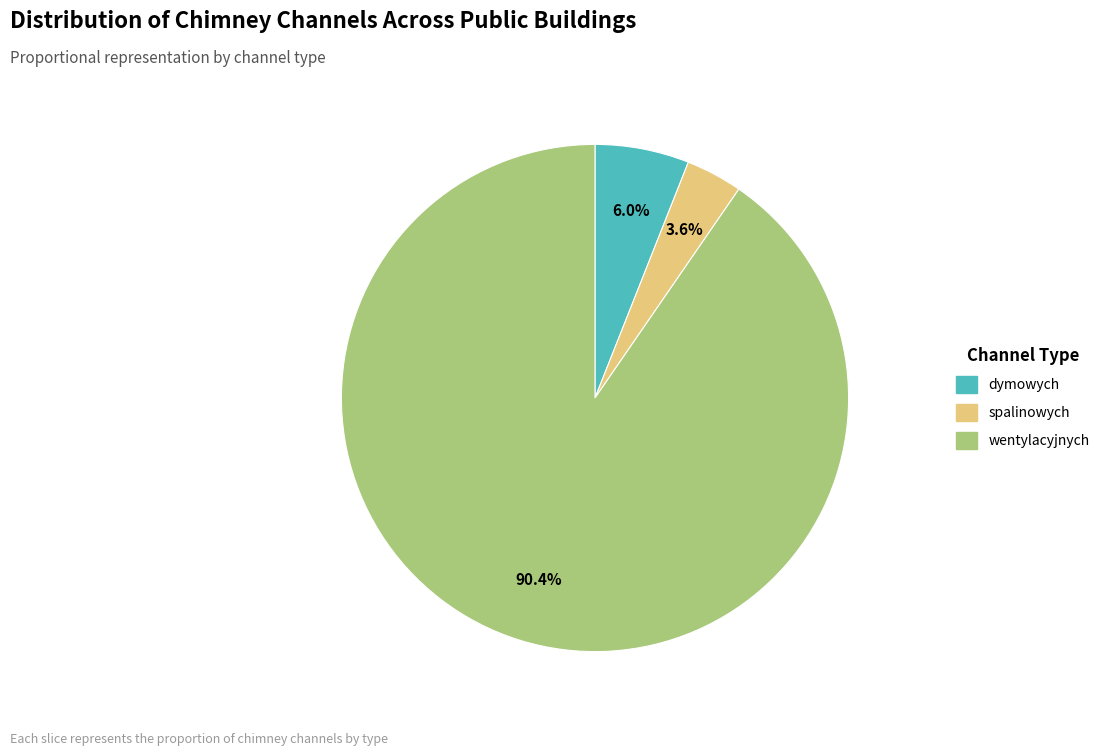

Is there any slice that represents more than half of the pie?

Yes